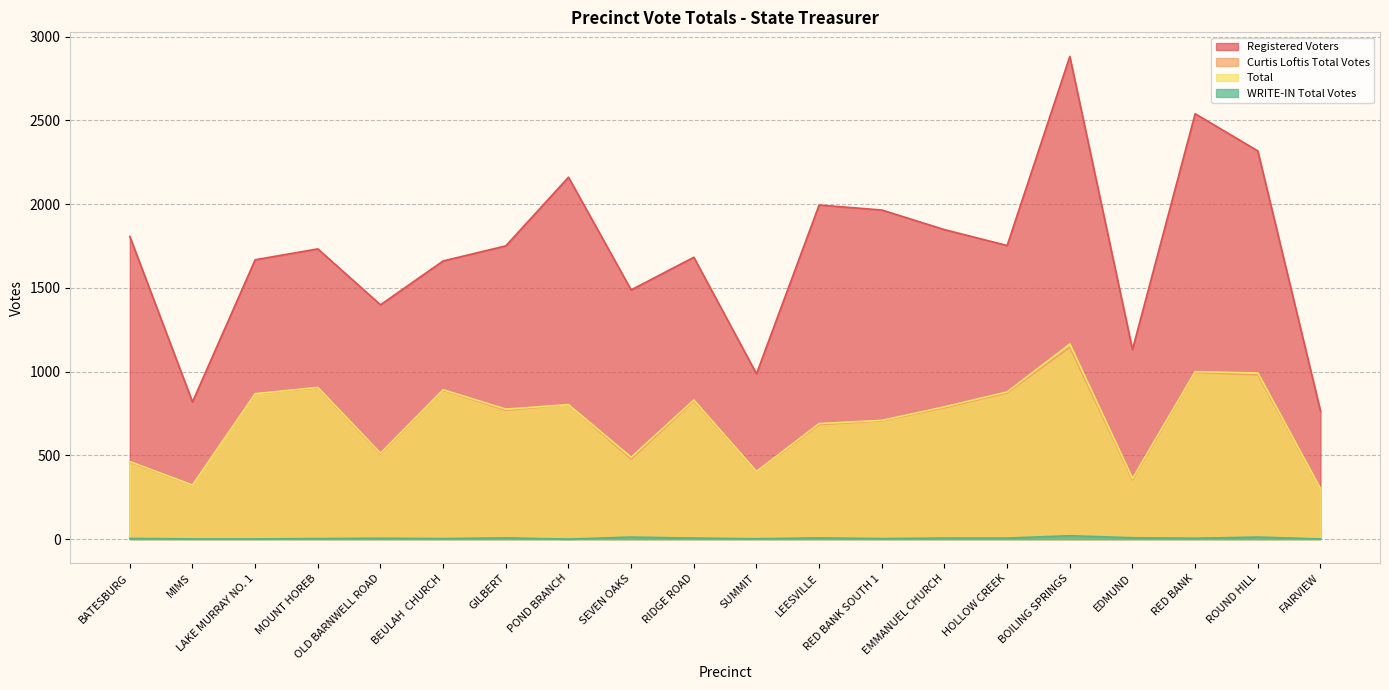

What is the difference between the maximum and minimum values in the Total series?

864